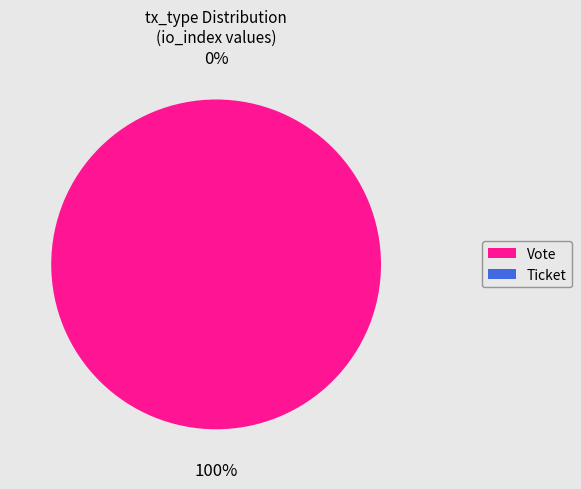

What is the largest slice in the pie chart?

Vote (direction=-1)